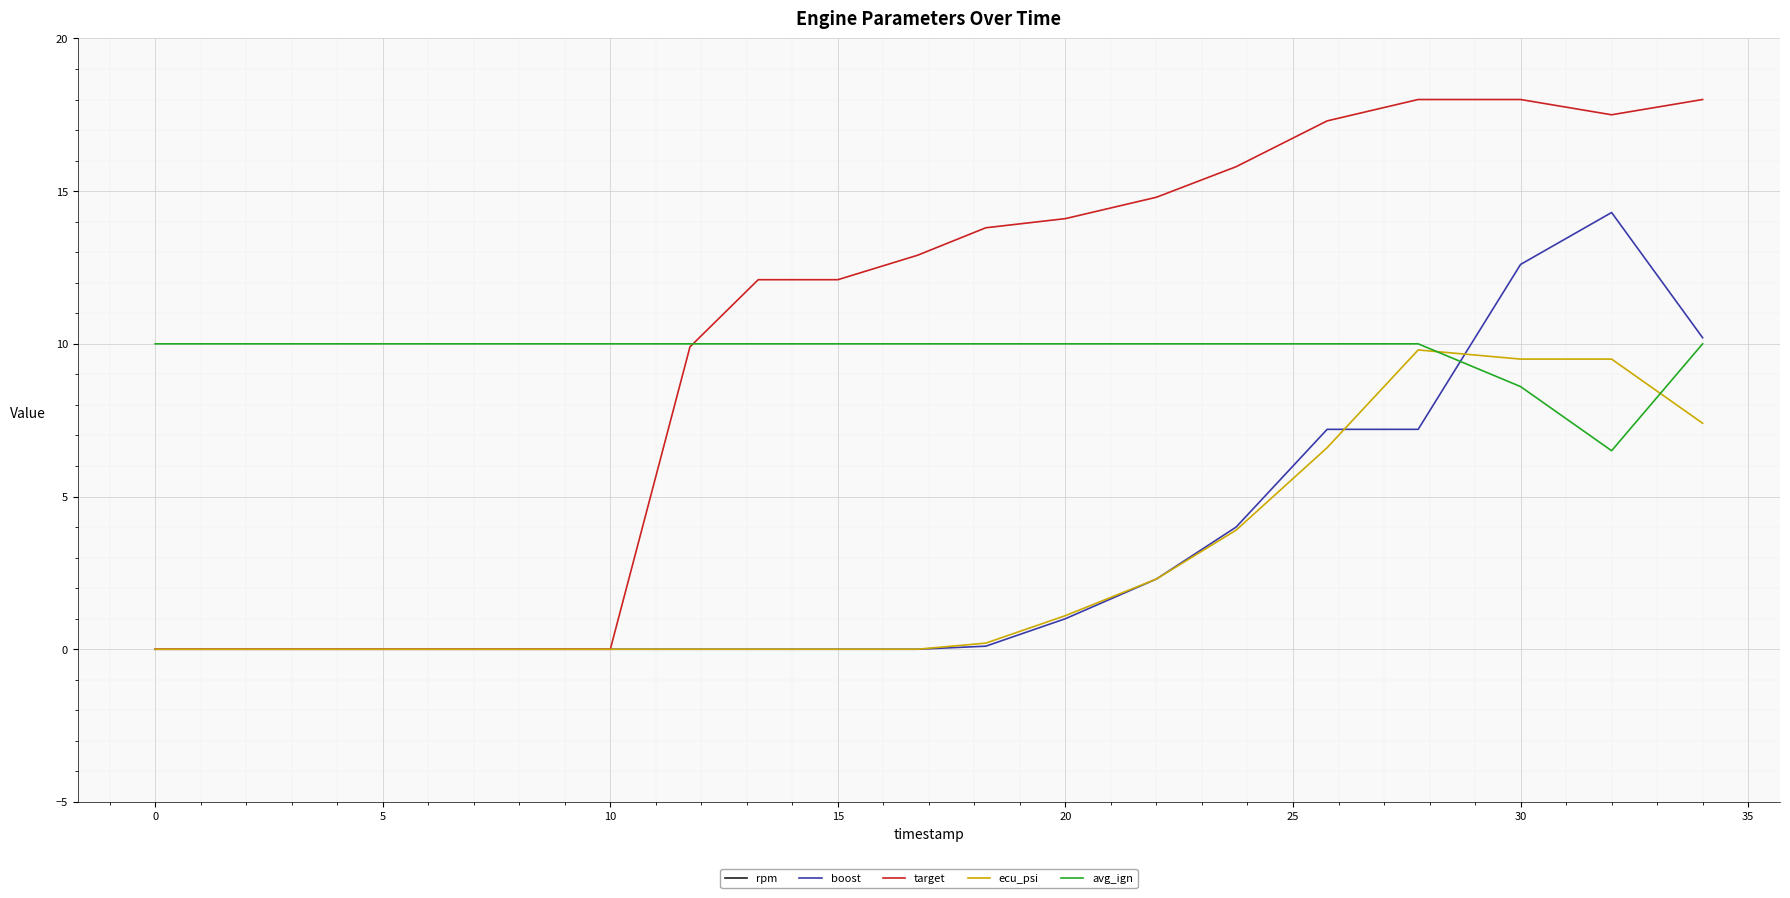

The ecu_psi series shows -5.5 at 0. True or false?

False